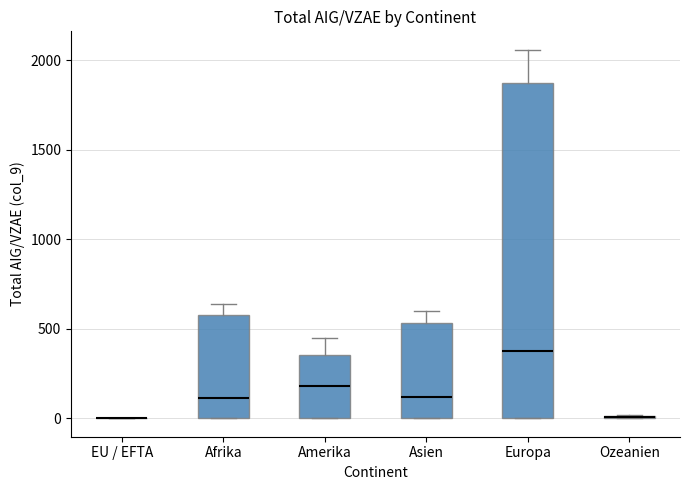

Reading left to right, read every box against the y-axis: the position of its median line, the range the box covers, and the ends of its whiskers. The values are not printed on the chart, so give them approximately, as read against the axis.

EU / EFTA: box collapsed to a line at 0, whiskers 0 to 0
Afrika: median 100, box 0 to 600, whiskers 0 to 650
Amerika: median 200, box 0 to 350, whiskers 0 to 450
Asien: median 100, box 0 to 550, whiskers 0 to 600
Europa: median 400, box 0 to 1850, whiskers 0 to 2050
Ozeanien: box collapsed to a line at 0, whiskers 0 to 0